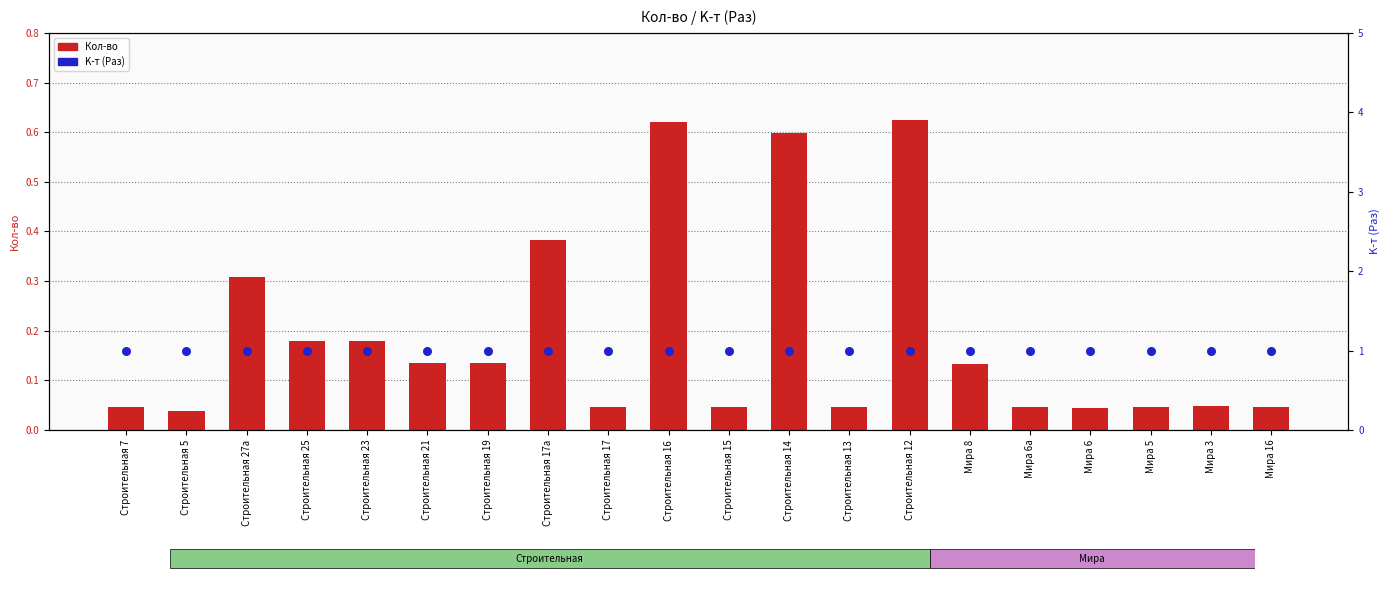

Which series contains the highest Y value?

K-т (Раз)